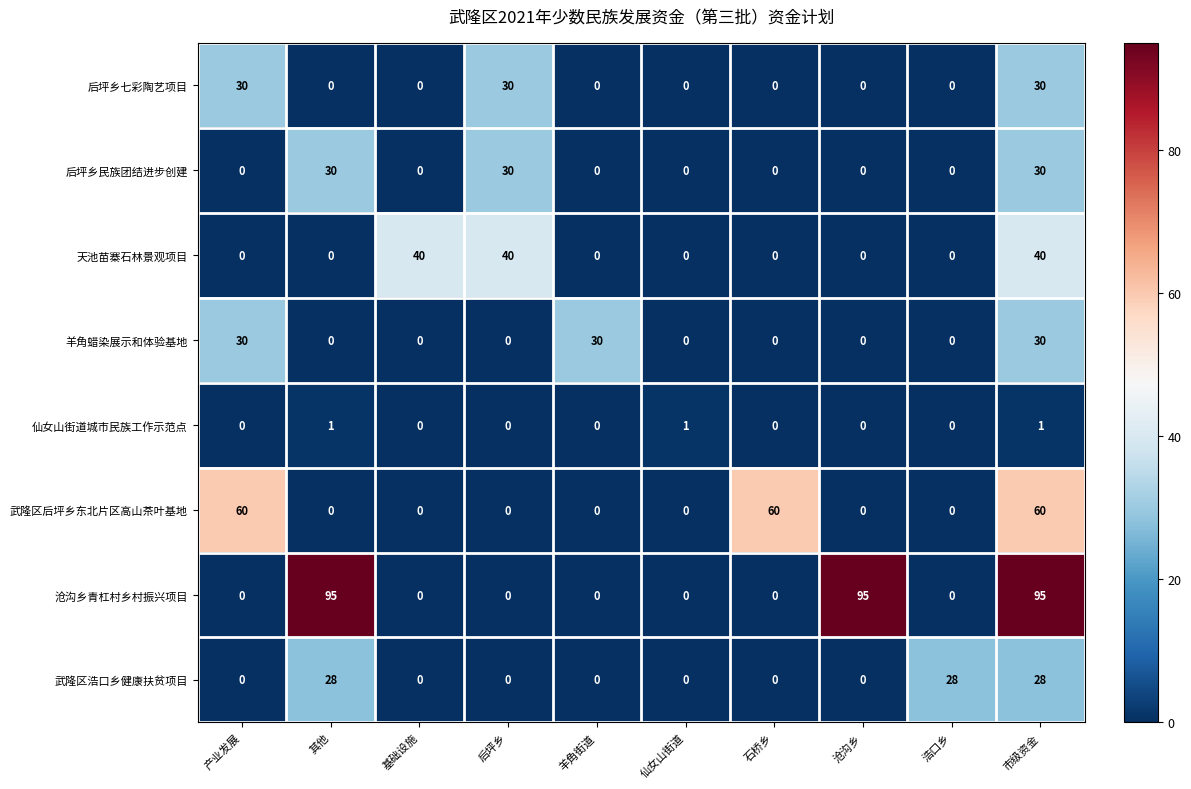

At which category is the sum across all series the highest?

市级资金